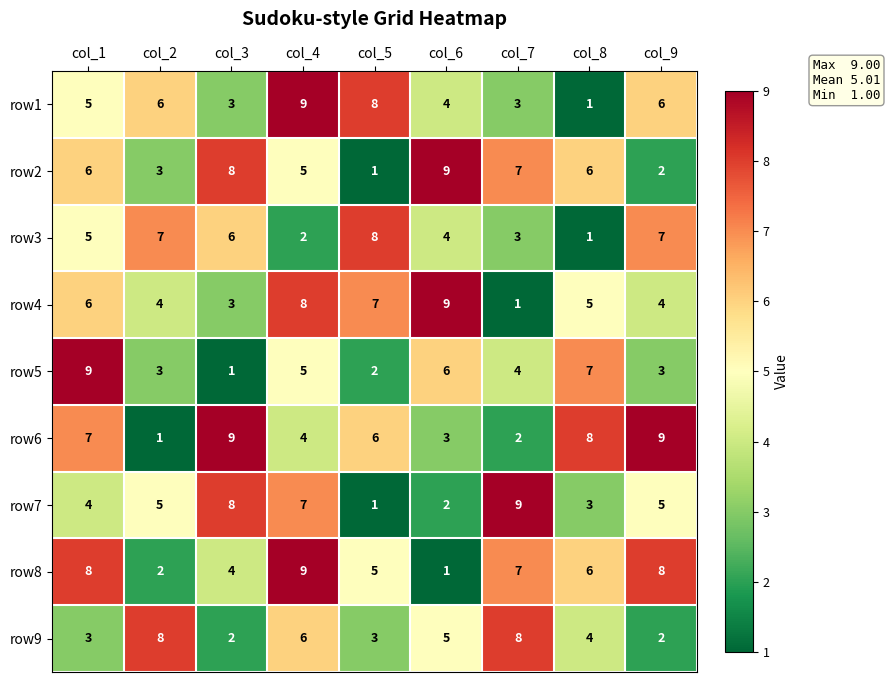

What is the average value of the row4 series?

5